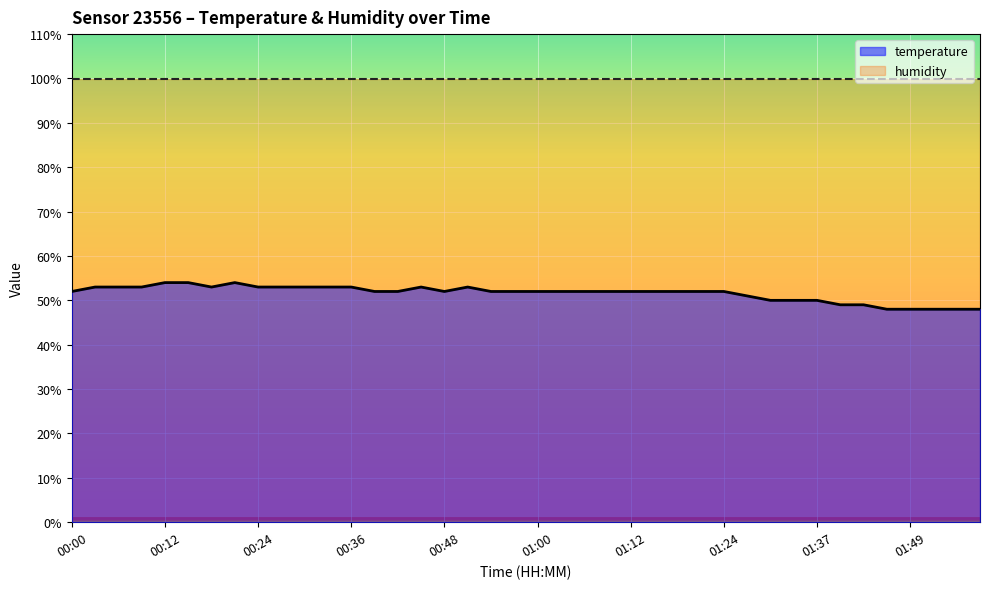

Reading right to left, list all the values displayed in this chart.

48.0	48.0	48.0	48.0	48.0	49.0	49.0	50.0	50.0	50.0	51.0	52.0	52.0	52.0	52.0	52.0	52.0	52.0	52.0	52.0	52.0	52.0	53.0	52.0	53.0	52.0	52.0	53.0	53.0	53.0	53.0	53.0	54.0	53.0	54.0	54.0	53.0	53.0	53.0	52.0